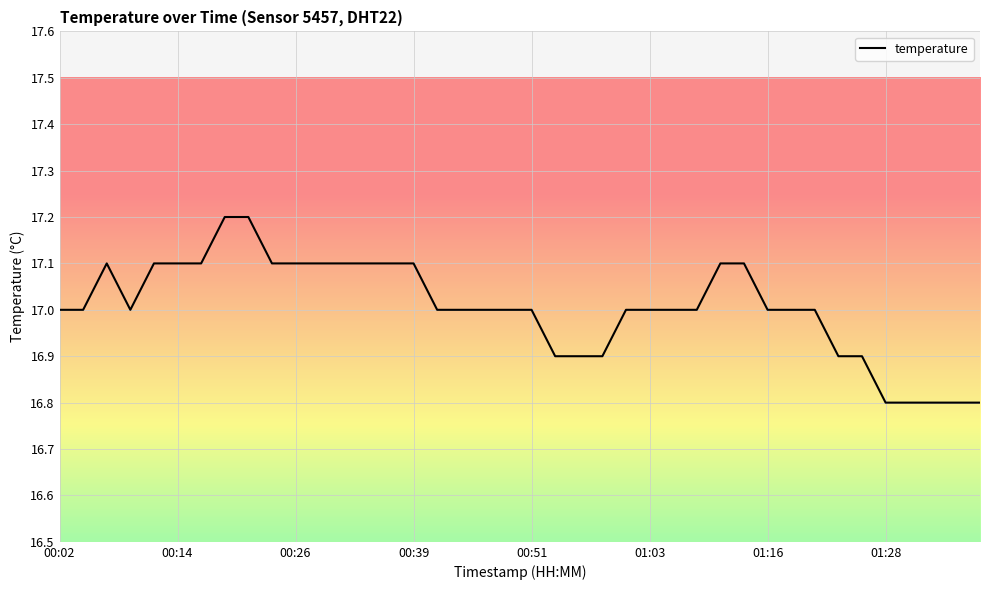

What is the minimum value shown in the chart?

16.8